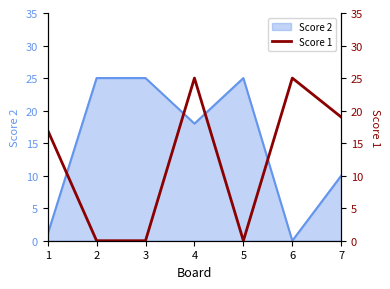

Where is the first local maximum?

4